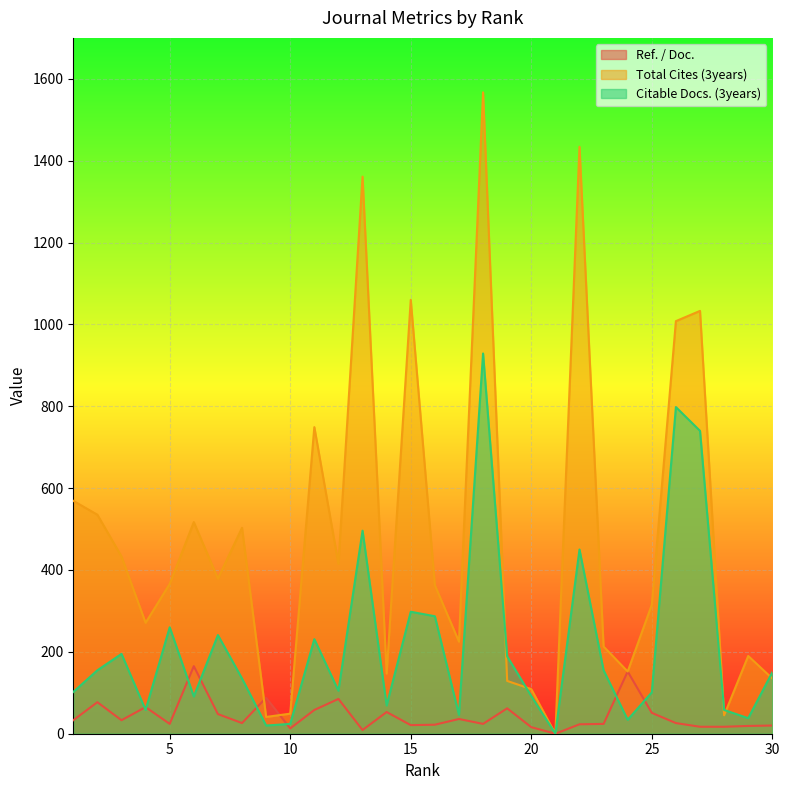

Which series has the largest range (max minus min)?

Total Cites (3years)